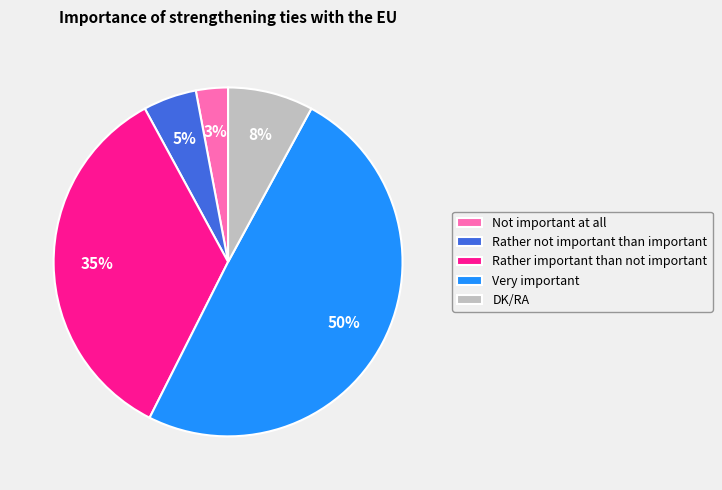

True or false: Rather important than not important accounts for 35% of the total.

True